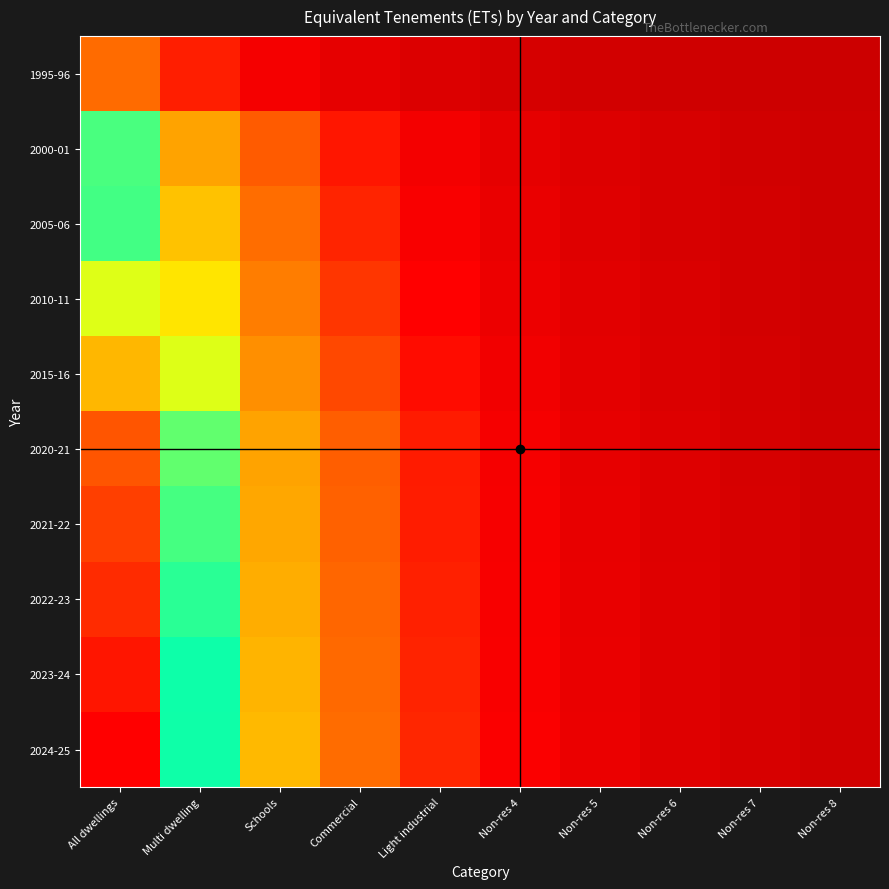

How many categories are shown in the chart?

10